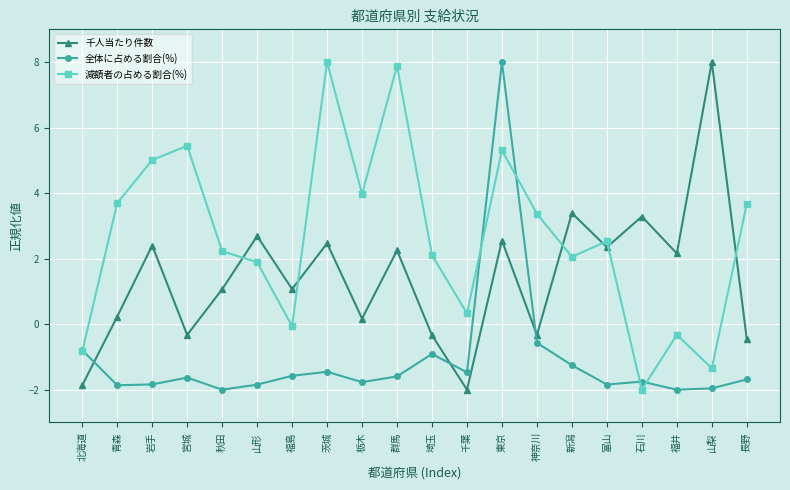

How many values in the 全体に占める割合(%) series exceed -1?

4